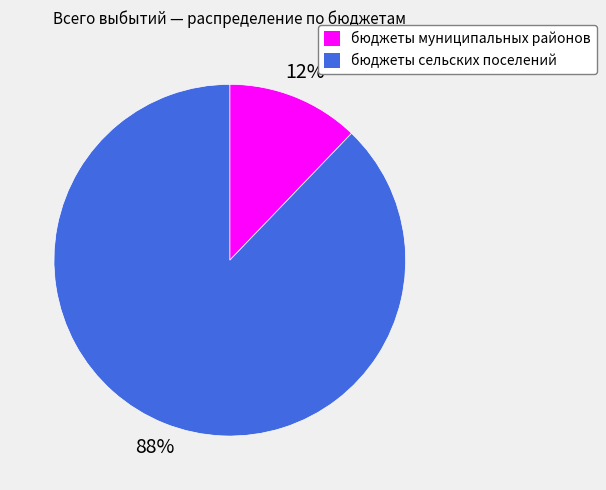

To the nearest percent, what is the average slice percentage?

50%